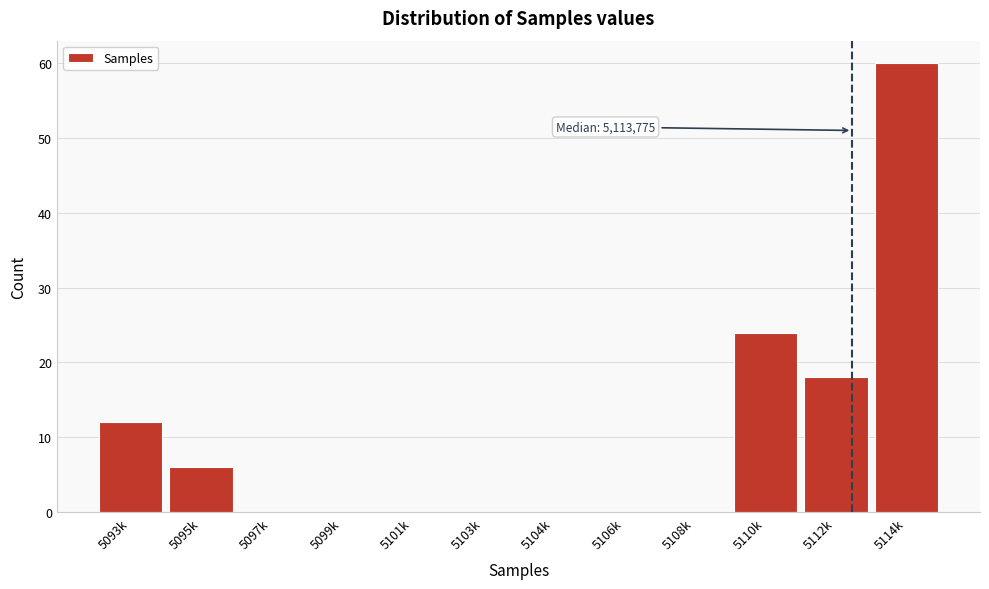

Reading left to right, what are all the values shown in this chart?

5093k=12	5095k=6	5097k=0	5099k=0	5101k=0	5103k=0	5104k=0	5106k=0	5108k=0	5110k=24	5112k=18	5114k=60